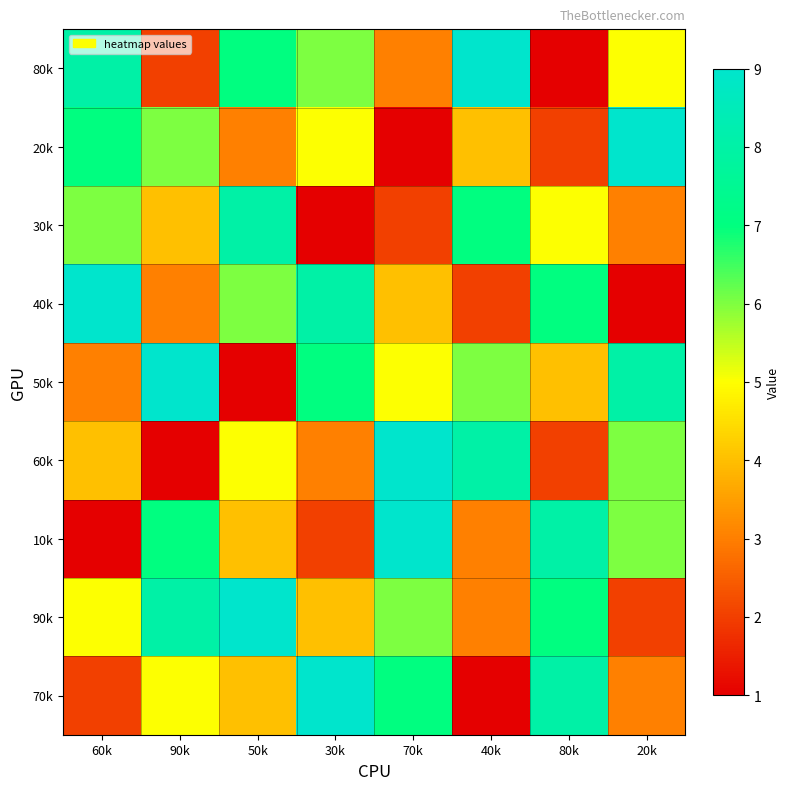

Reading left to right, what are all the values shown in this chart?

80k: 60k=8	90k=2	50k=7	30k=6	70k=3	40k=9	80k=1	20k=5
20k: 60k=7	90k=6	50k=3	30k=5	70k=1	40k=4	80k=2	20k=9
30k: 60k=6	90k=4	50k=8	30k=1	70k=2	40k=7	80k=5	20k=3
40k: 60k=9	90k=3	50k=6	30k=8	70k=4	40k=2	80k=7	20k=1
50k: 60k=3	90k=9	50k=1	30k=7	70k=5	40k=6	80k=4	20k=8
60k: 60k=4	90k=1	50k=5	30k=3	70k=9	40k=8	80k=2	20k=6
10k: 60k=1	90k=7	50k=4	30k=2	70k=9	40k=3	80k=8	20k=6
90k: 60k=5	90k=8	50k=9	30k=4	70k=6	40k=3	80k=7	20k=2
70k: 60k=2	90k=5	50k=4	30k=9	70k=7	40k=1	80k=8	20k=3